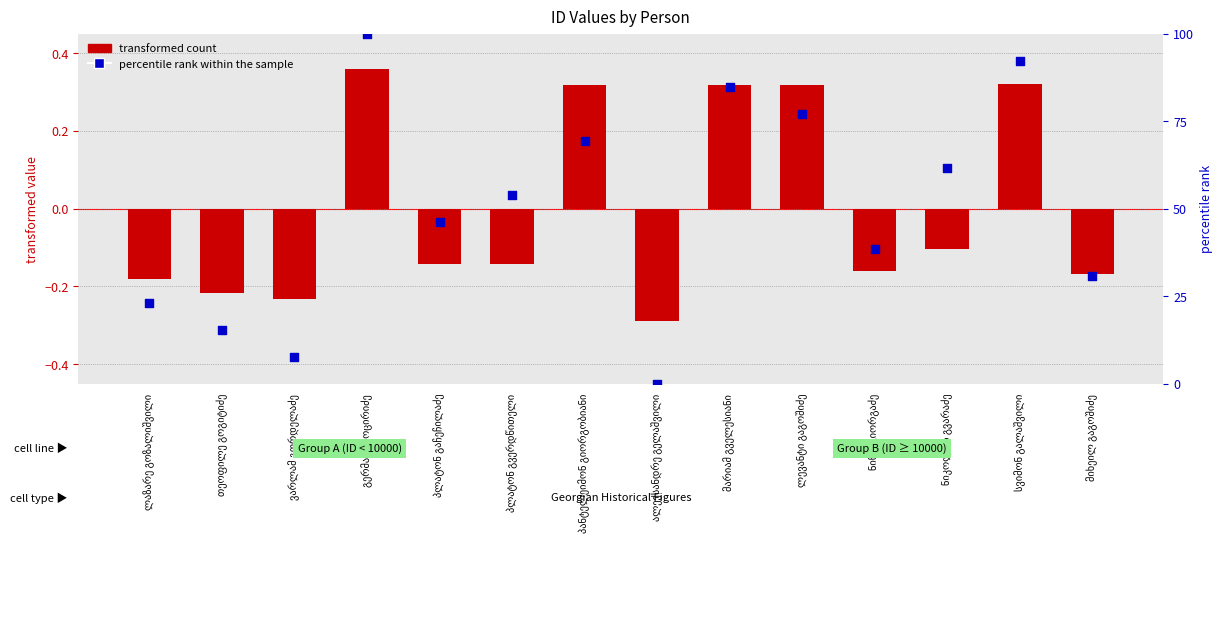

Which series has the widest spread of Y values?

percentile rank within the sample